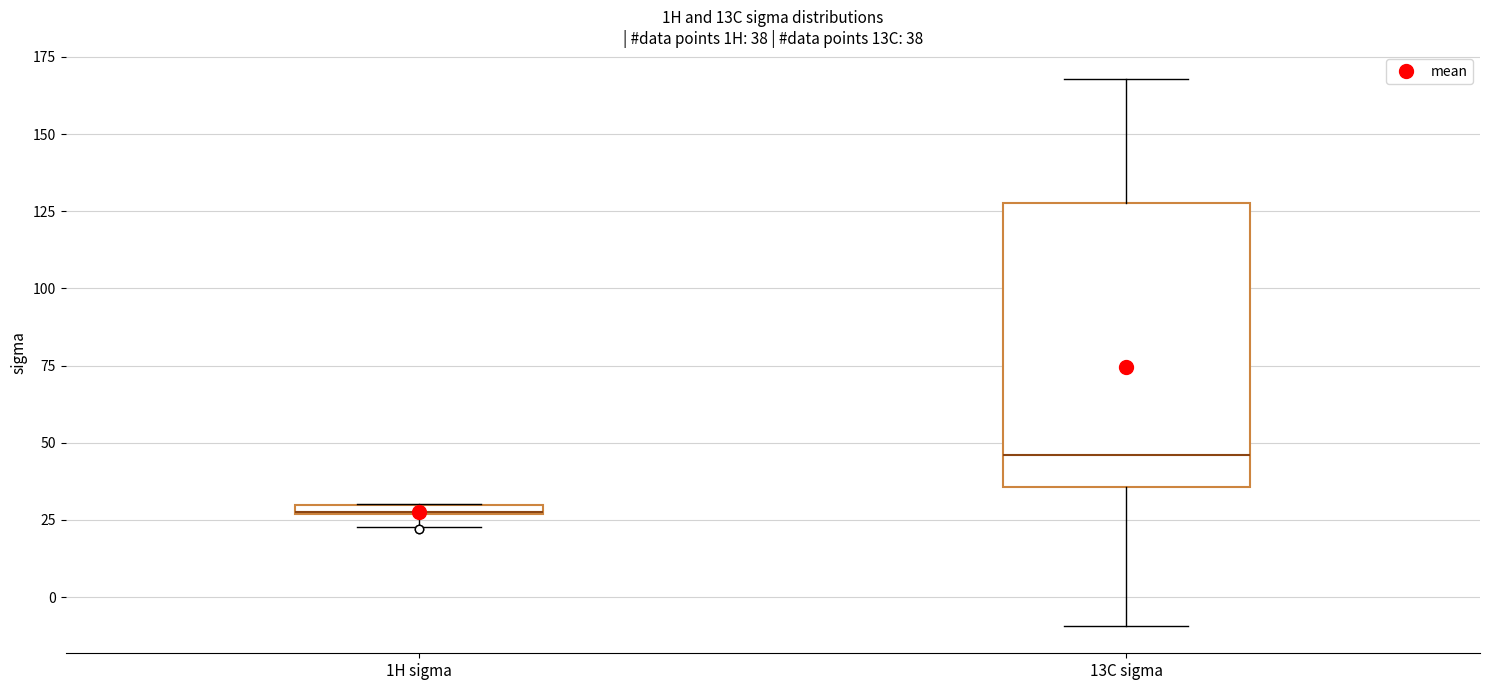

Which box is the tallest, from its lower edge to its upper edge?

13C sigma